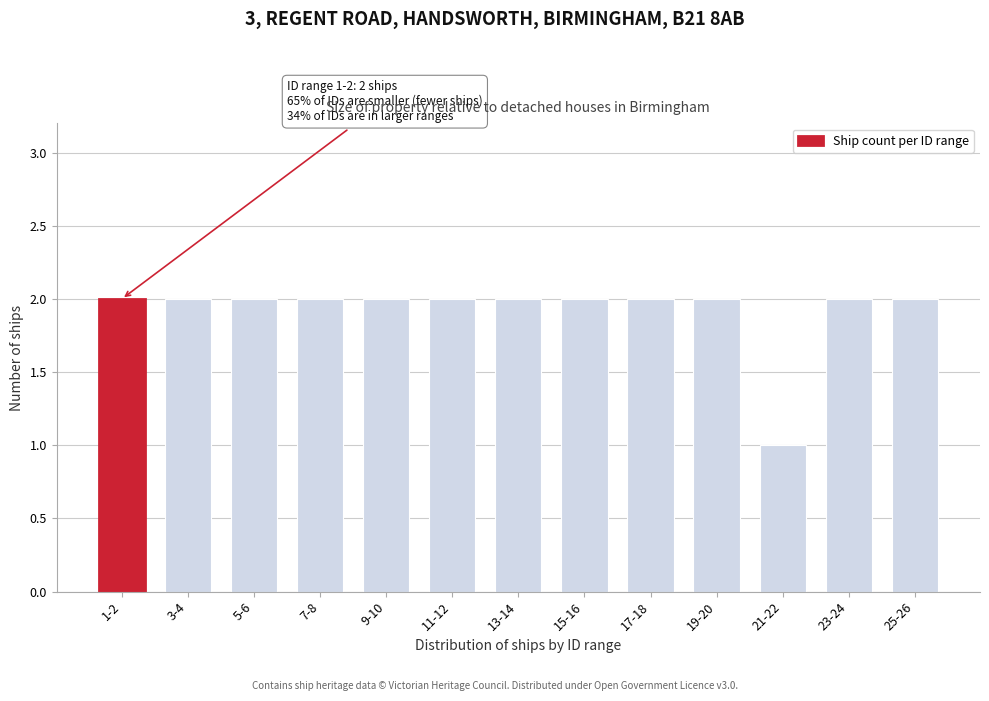

Reading left to right, list all the values displayed in this chart.

2	2	2	2	2	2	2	2	2	2	1	2	2